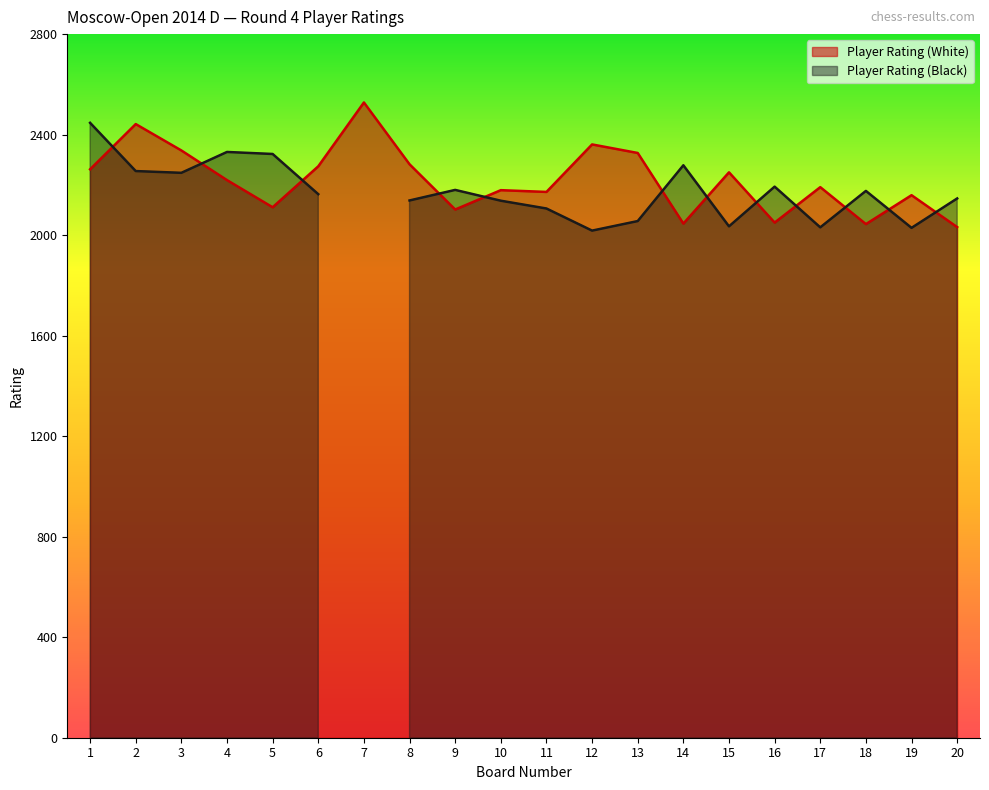

Is it true that the value at 9 is 1027?

False